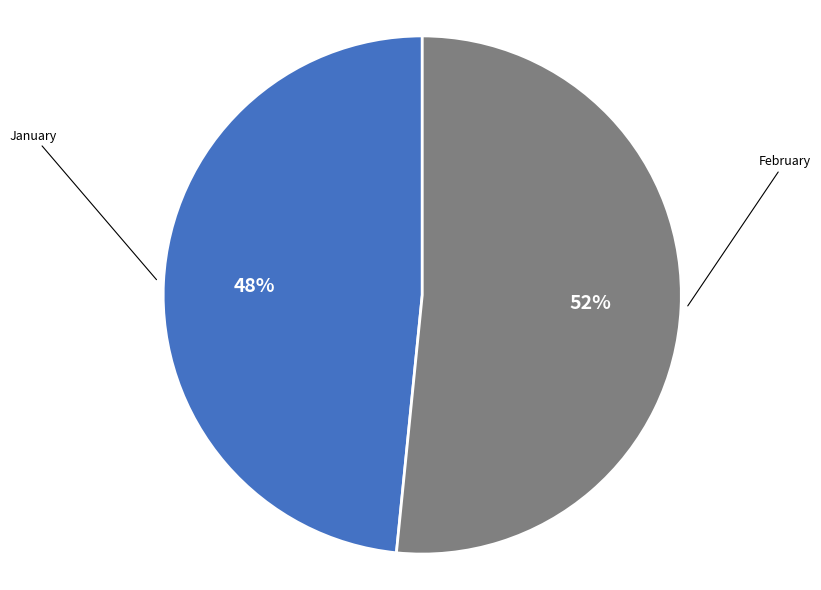

To the nearest percent, what is the combined percentage of January and February?

100%